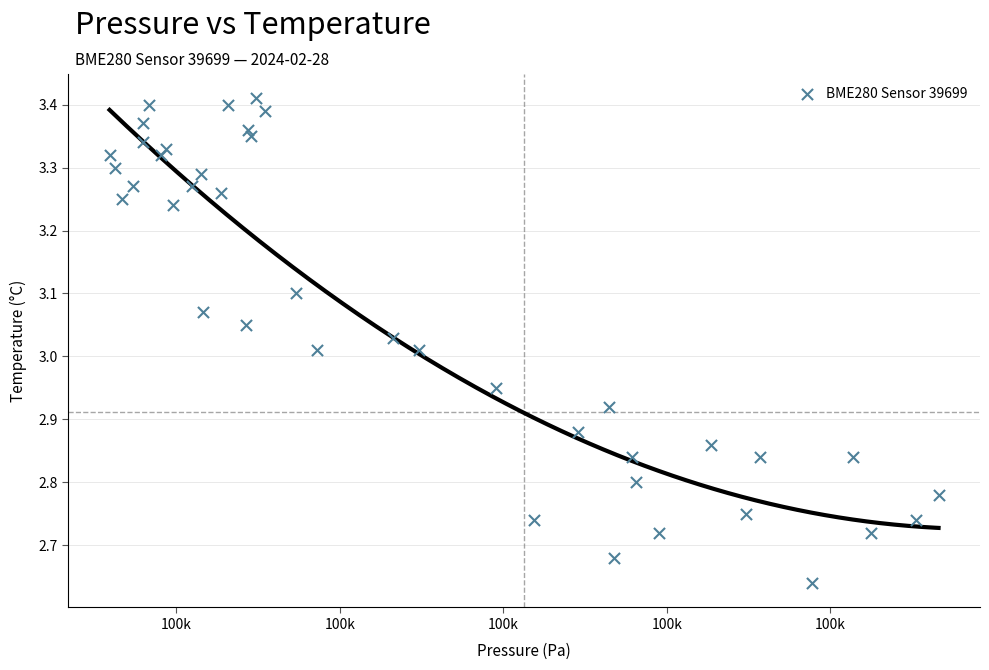

What is the range of Y values (max minus min)?

0.8